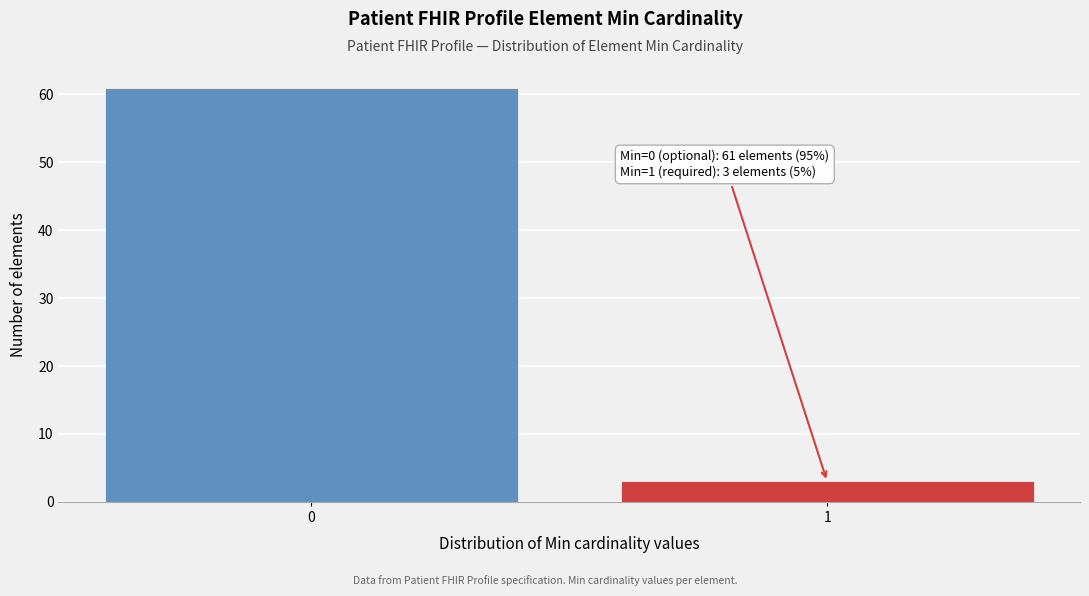

Reading left to right, what are all the values shown in this chart?

0=61	1=3